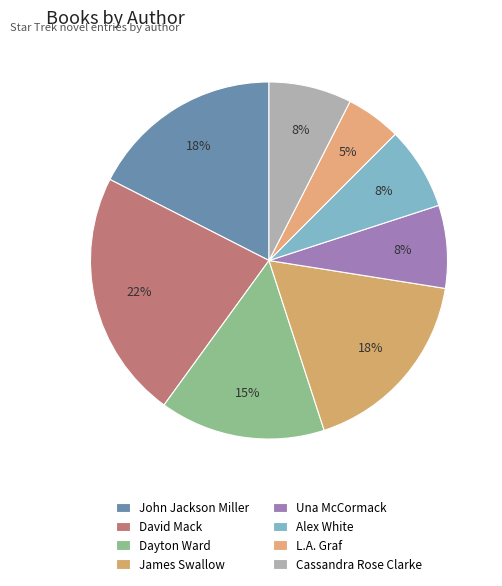

Count the number of slices in the pie.

8